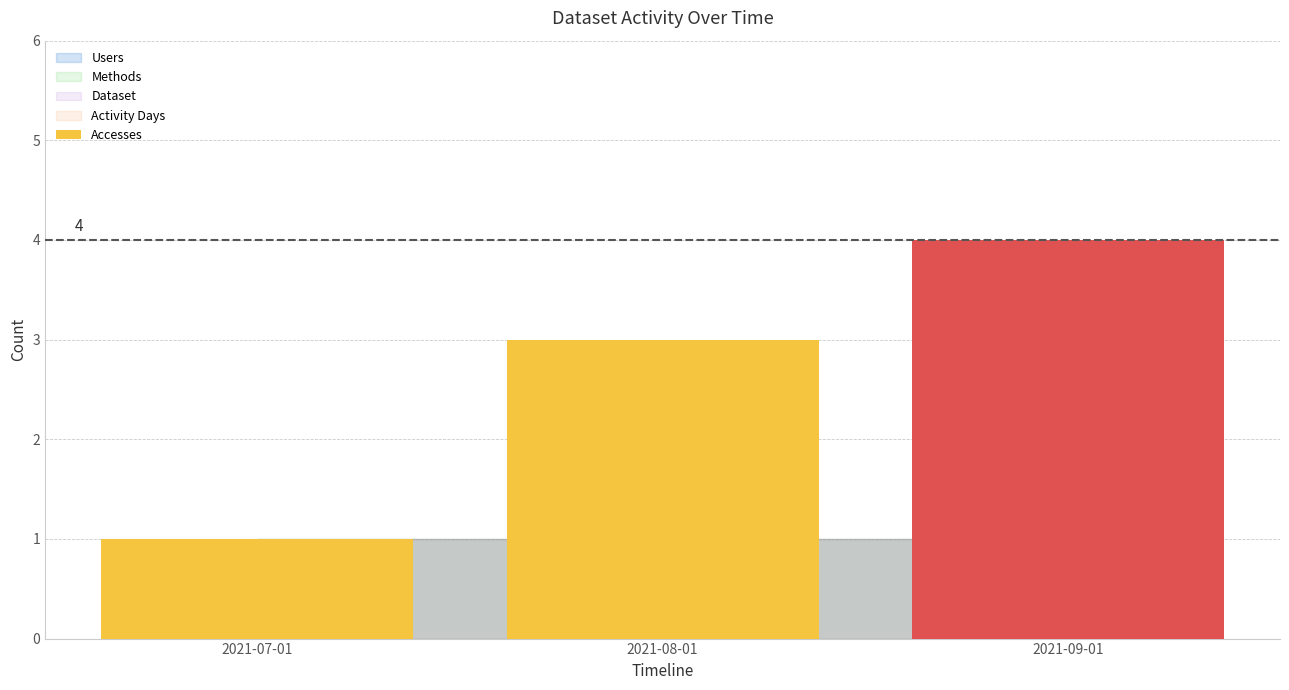

What position from the right is 2021-08-01?

2